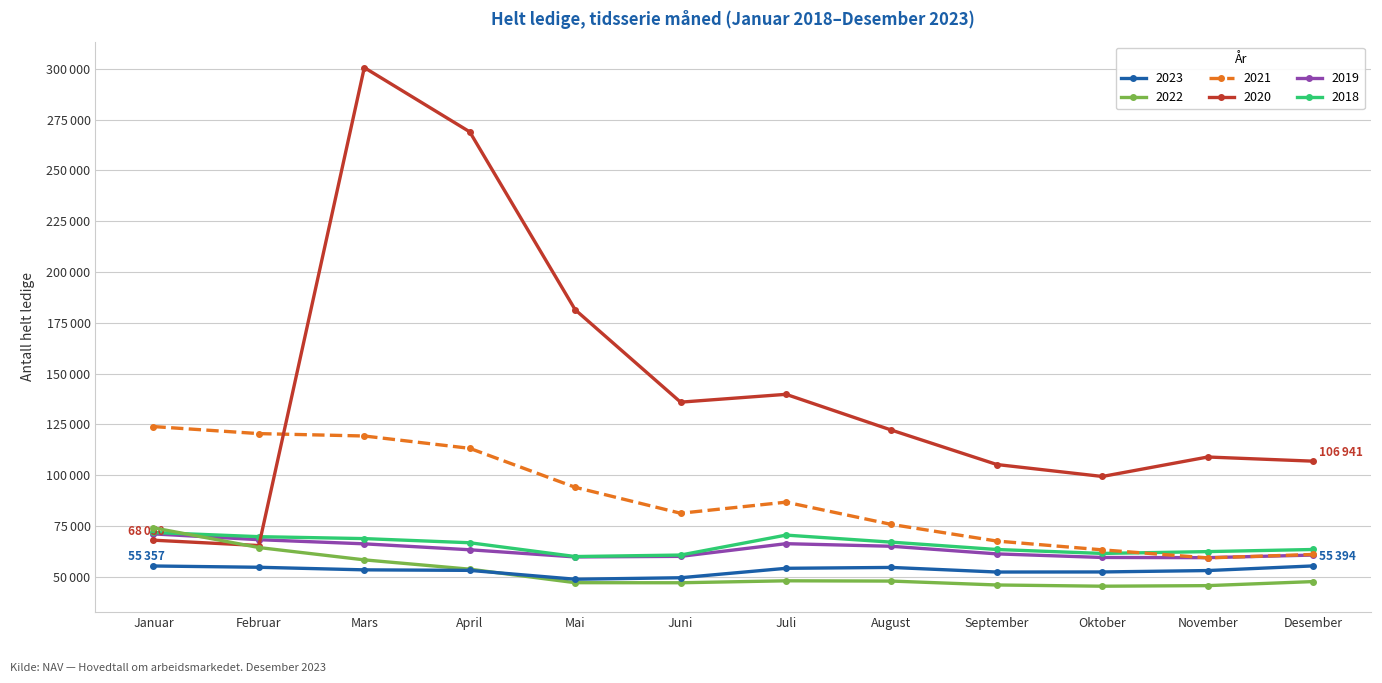

What are all the series names shown in the legend?

2023, 2022, 2021, 2020, 2019, 2018